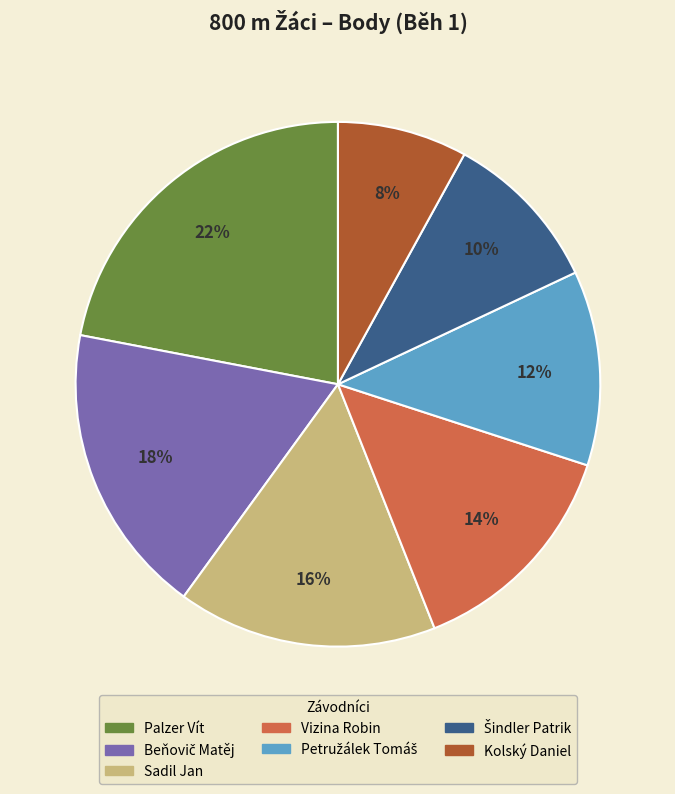

What is the smallest slice in the pie chart?

Kolský Daniel